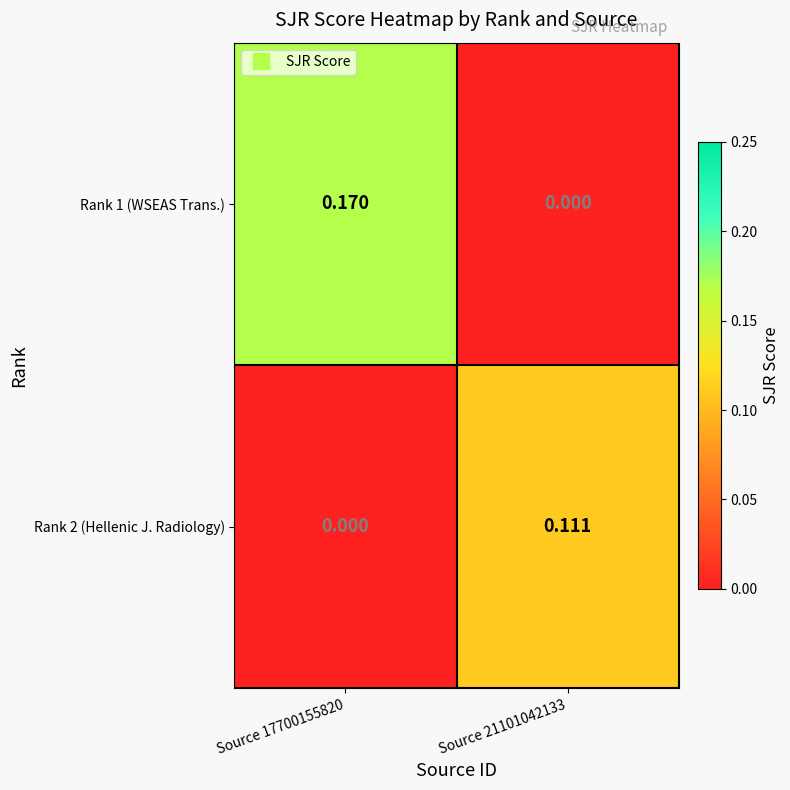

Is the value of Rank 2 (Hellenic J. Radiology) at Source 21101042133 greater than the value of Rank 1 (WSEAS Trans.) at Source 21101042133?

Yes